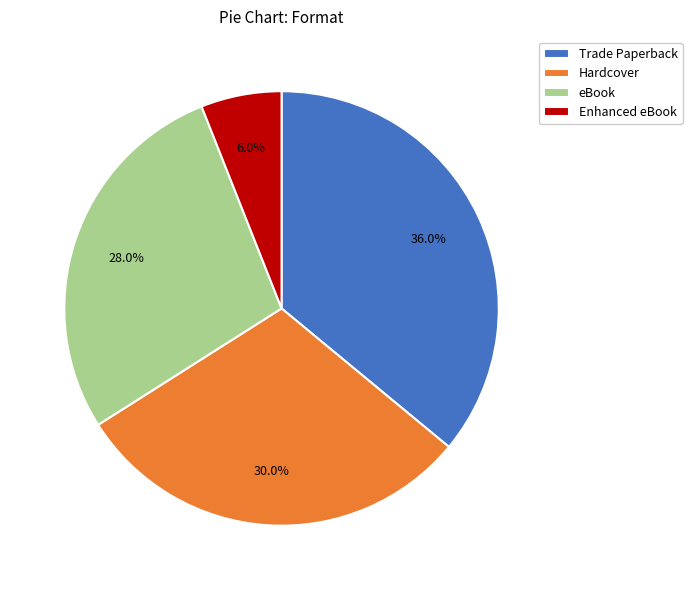

To the nearest percent, what is the difference between the largest and smallest slice percentages?

30%